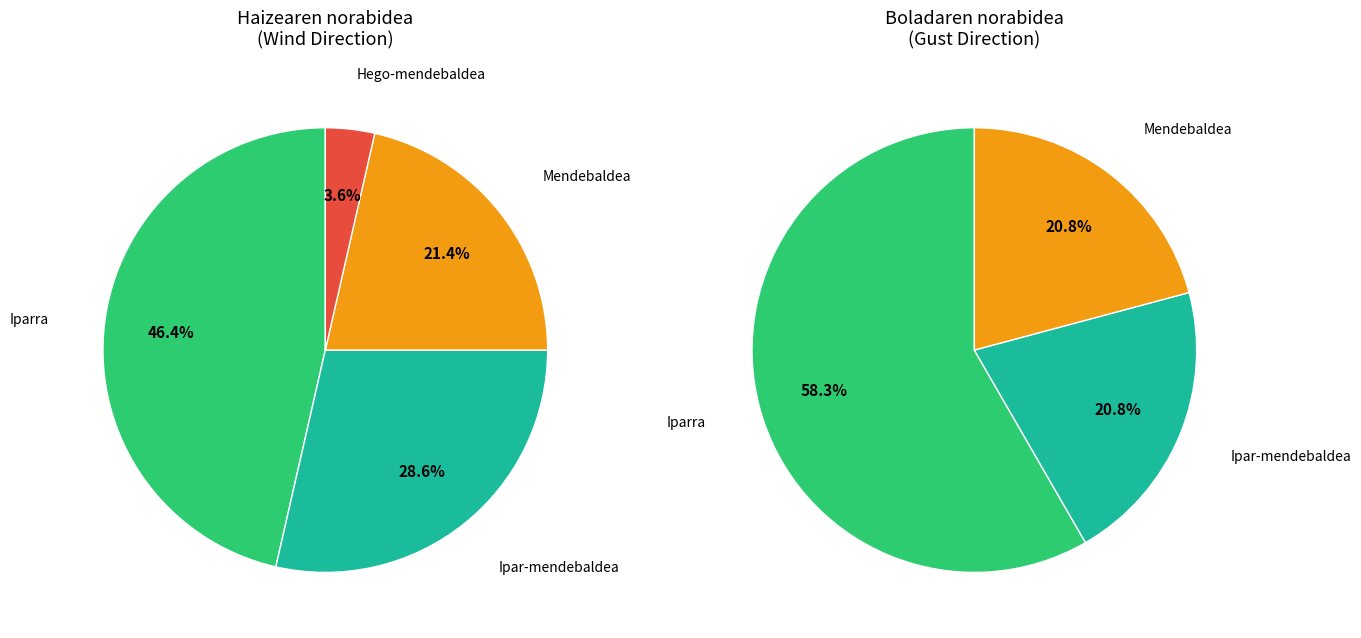

To the nearest percent, what is the difference between the Hego-mendebaldea and Iparra slice percentages?

43%